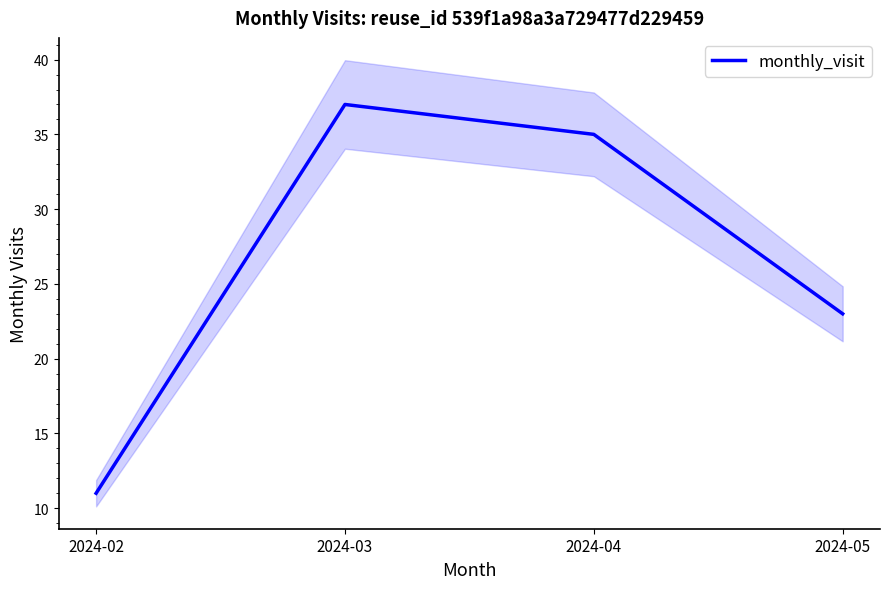

What is the value of the 4th point from the left?

23